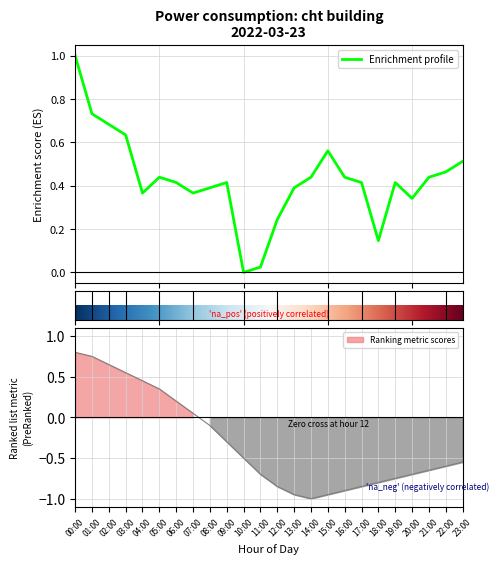

How many interior local valleys (lower than both neighbors) does the data have?

5